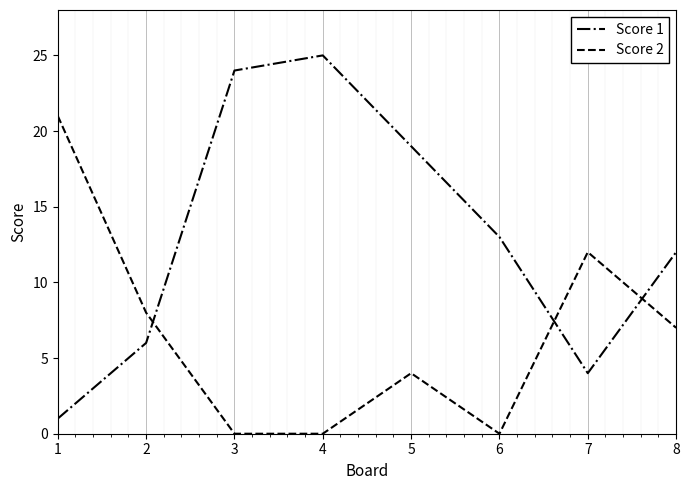

List the series in order of their peak value, highest first.

Score 1, Score 2